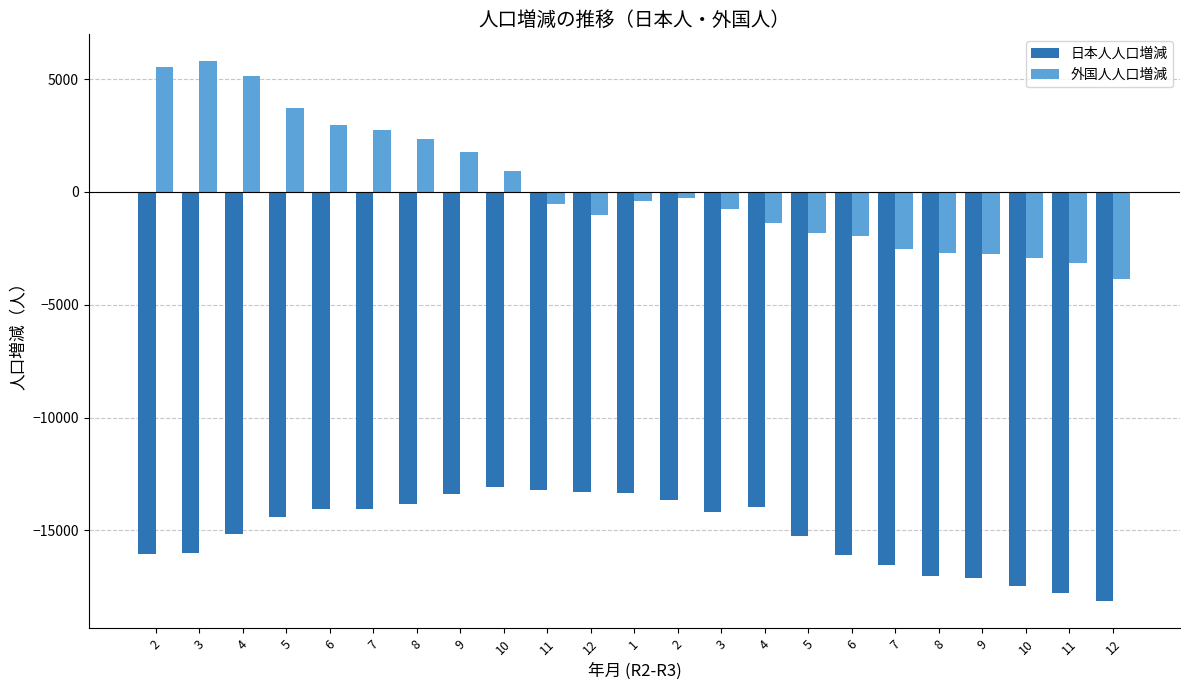

What is the label of the 14th bar from the right?

11